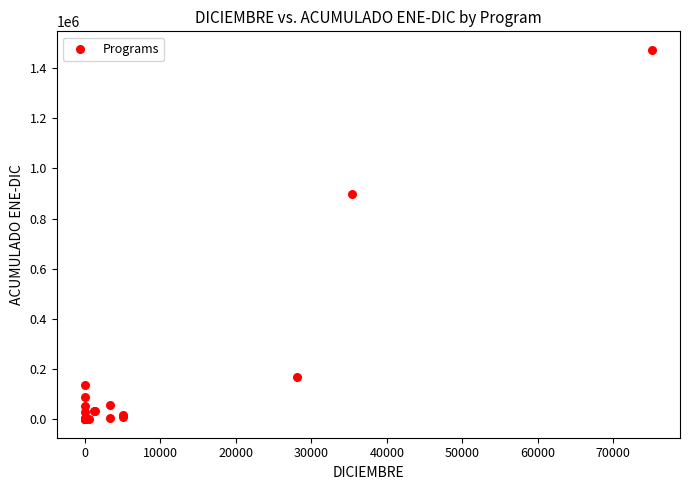

What Y value in the scatter plot is closest to 736646?

899389.9